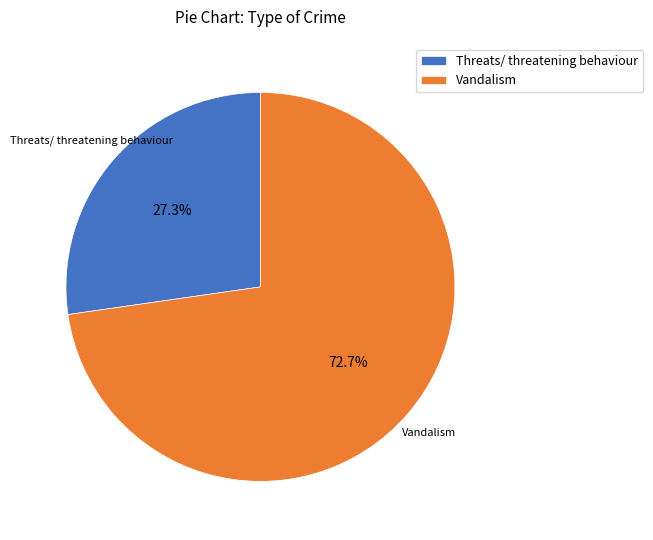

To the nearest percent, what is the combined percentage of Threats/ threatening behaviour and Vandalism?

100%